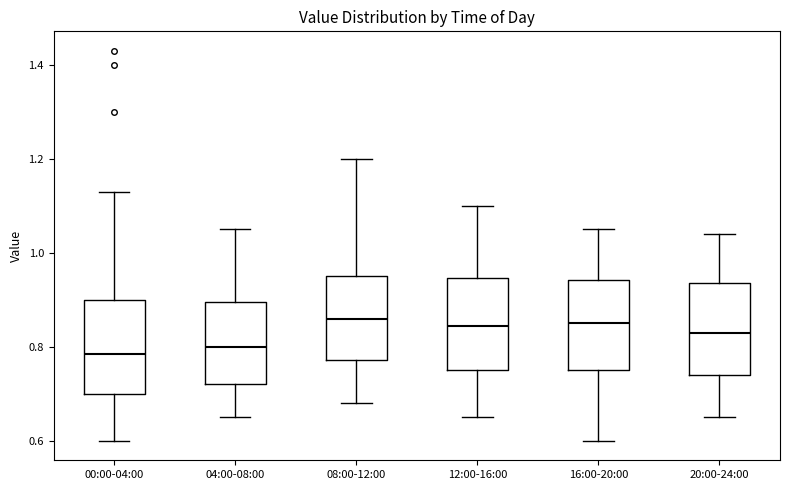

Reading left to right, transcribe this box plot: for each box, give where its median line is, the range the box spans, and where its two whiskers end, as read against the y-axis. The values are not printed on the chart, so give them approximately, as read against the axis.

00:00-04:00: median 0.78, box 0.70 to 0.90, whiskers 0.60 to 1.14
04:00-08:00: median 0.80, box 0.72 to 0.90, whiskers 0.66 to 1.06
08:00-12:00: median 0.86, box 0.78 to 0.96, whiskers 0.68 to 1.20
12:00-16:00: median 0.84, box 0.76 to 0.94, whiskers 0.66 to 1.10
16:00-20:00: median 0.86, box 0.76 to 0.94, whiskers 0.60 to 1.06
20:00-24:00: median 0.84, box 0.74 to 0.94, whiskers 0.66 to 1.04